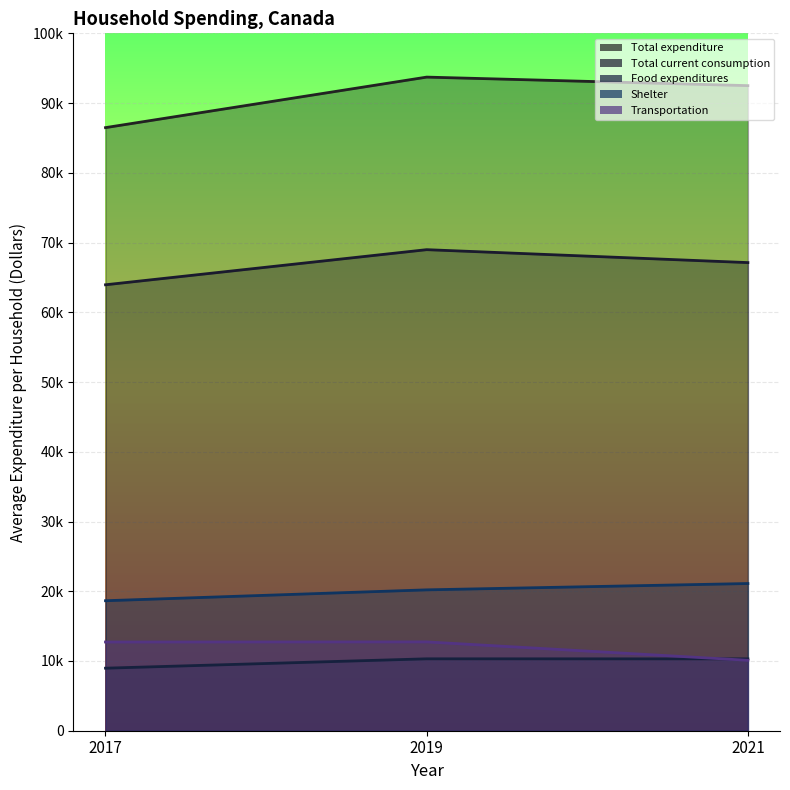

What is the value of the Shelter point at the 2nd from the left?

20200